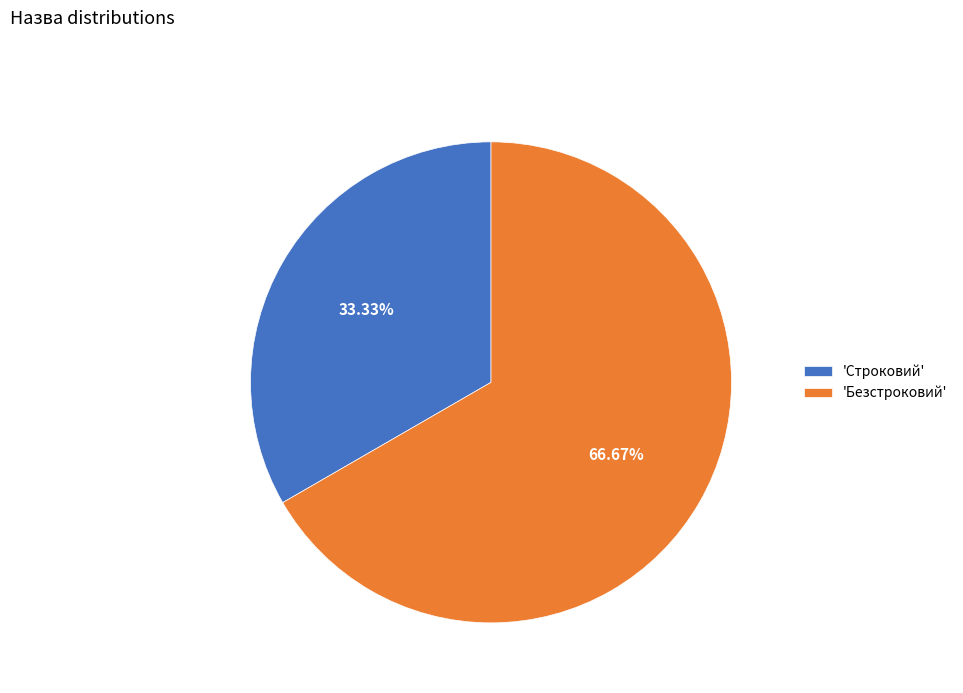

How many segments does this pie chart have?

2